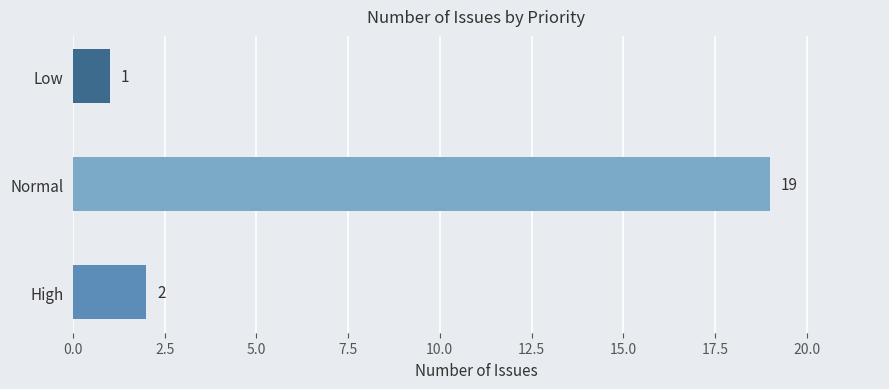

How many bars are there in total?

3